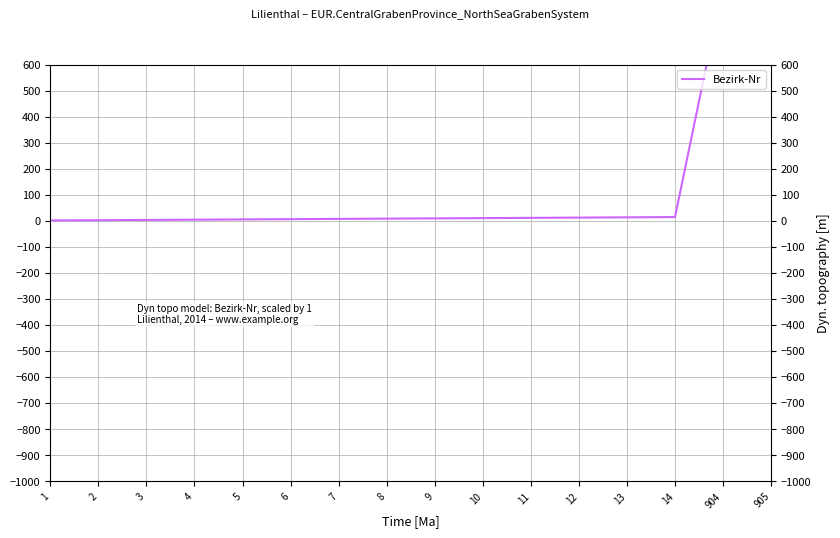

Reading left to right, list all the values displayed in this chart.

1	2	3	4	5	6	7	8	9	10	11	12	13	14	904	905